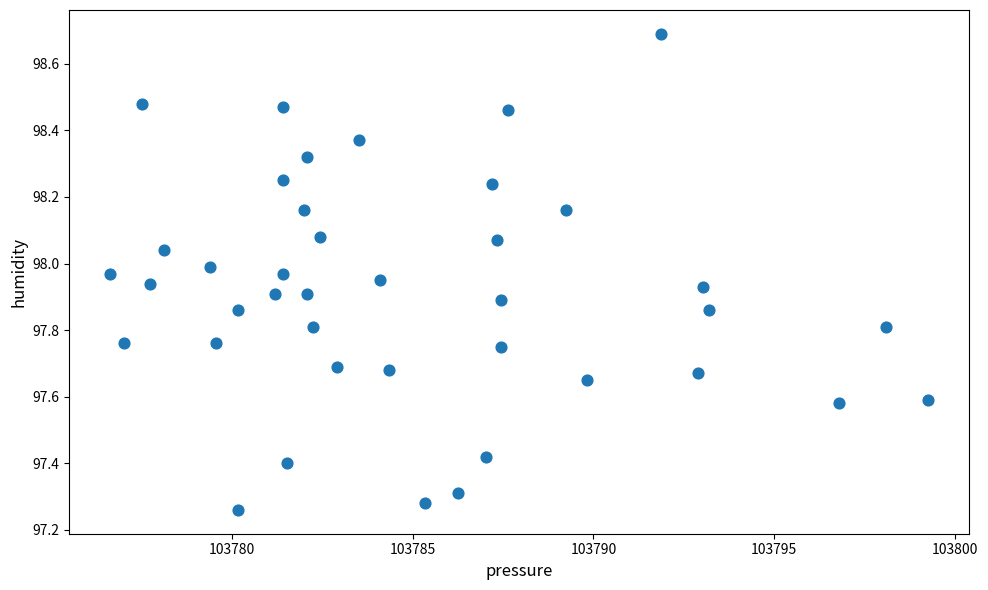

What is the range of X values (max minus min)?

22.6